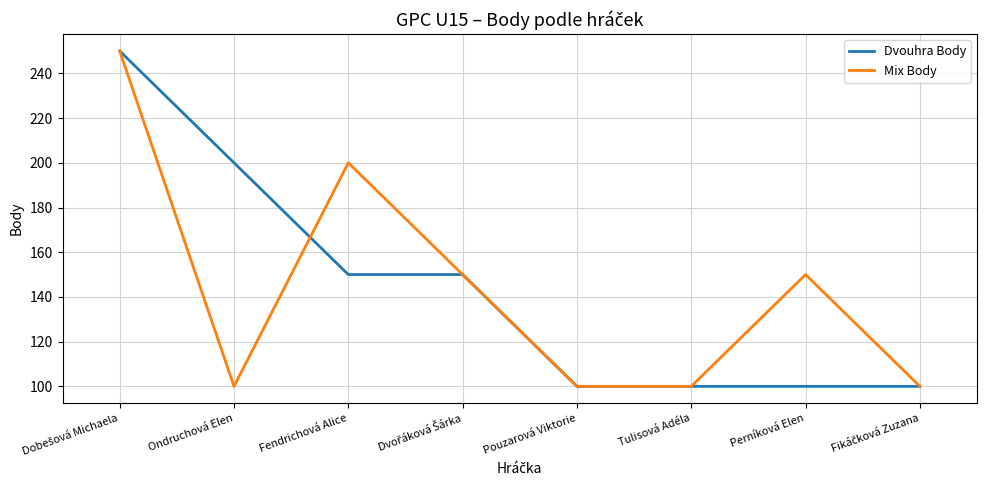

What are all the series names shown in the legend?

Dvouhra Body, Mix Body